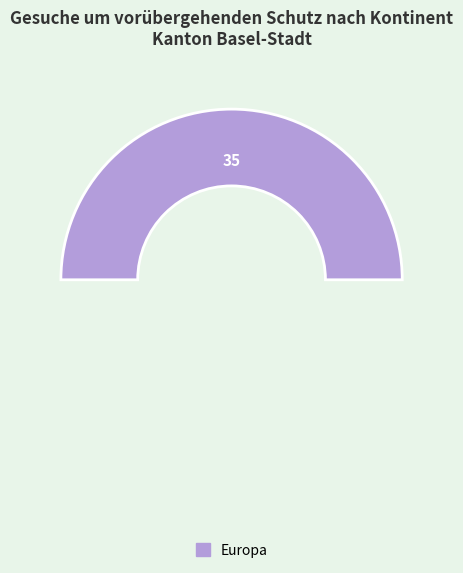

What percentage is NOT represented by Asien?

100.0%